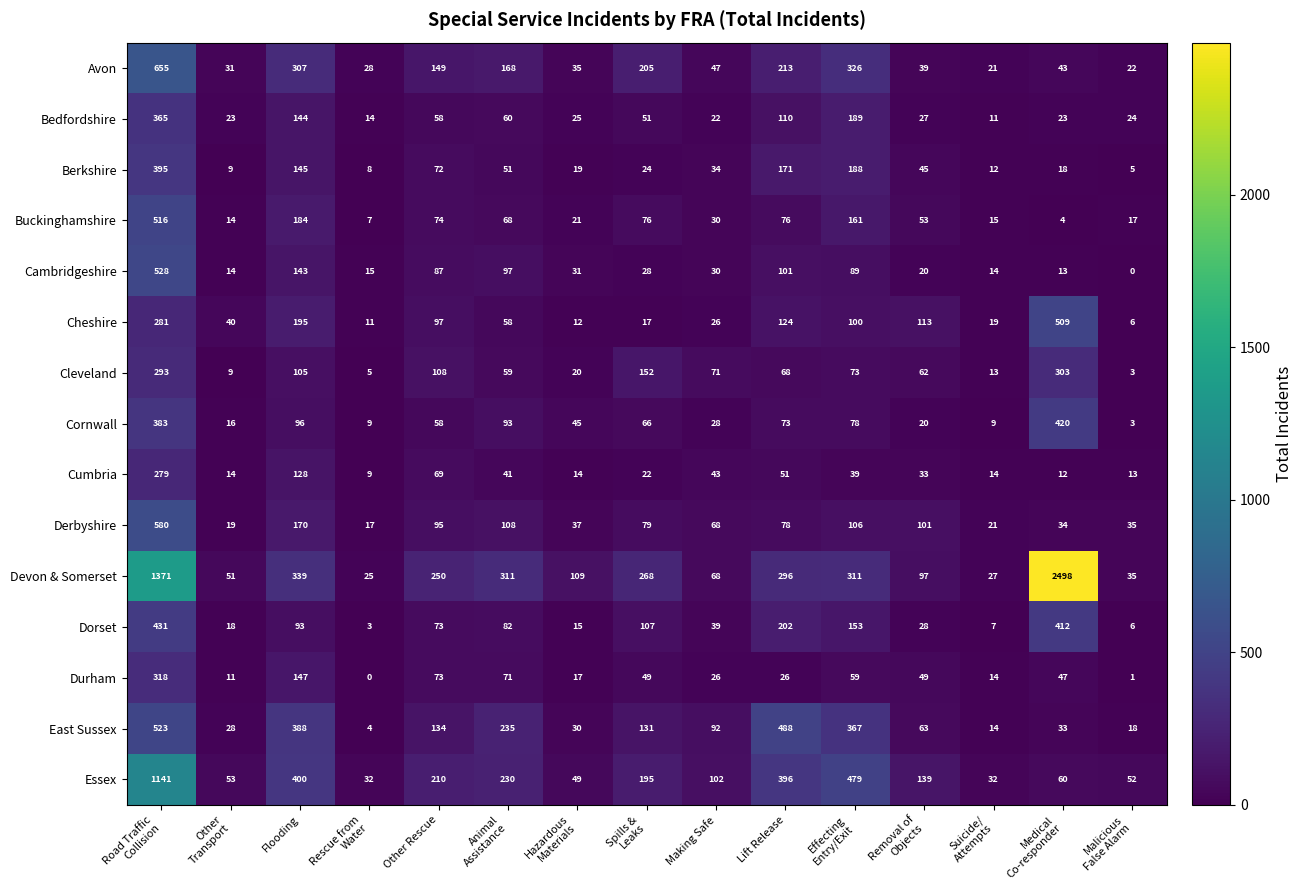

Is it true that Cleveland equals 71 at Making Safe?

True